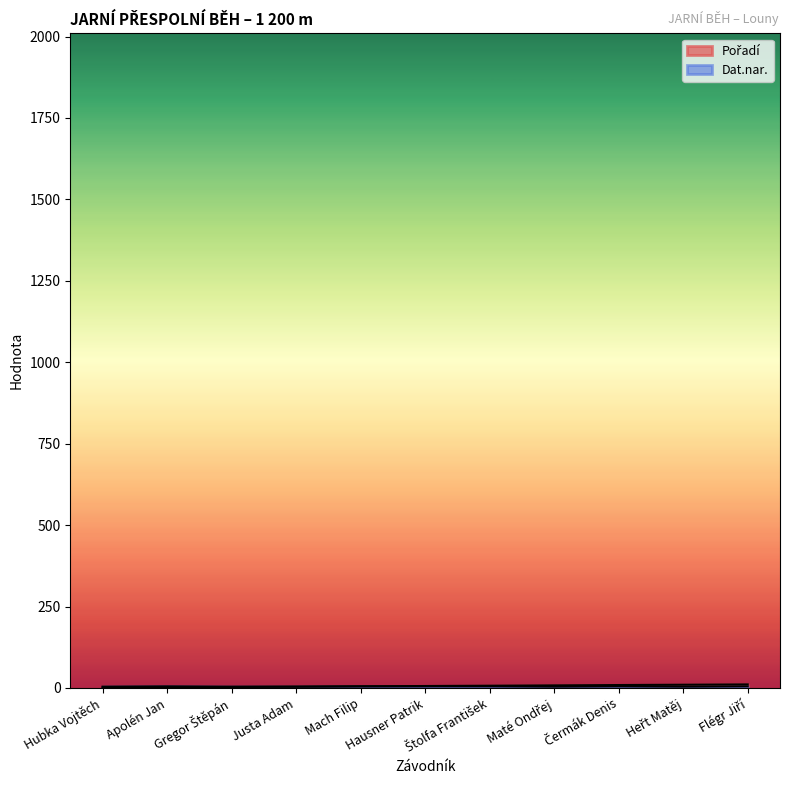

Does the chart have visible grid lines?

No